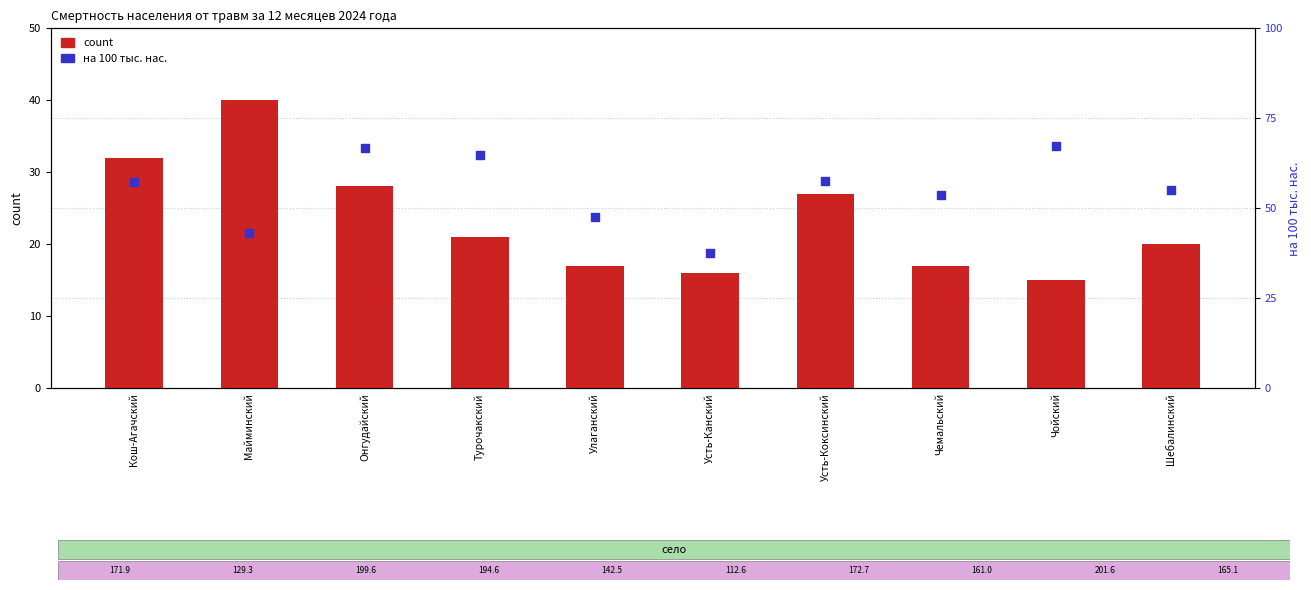

What is the total value across all series at Майминский?

169.3